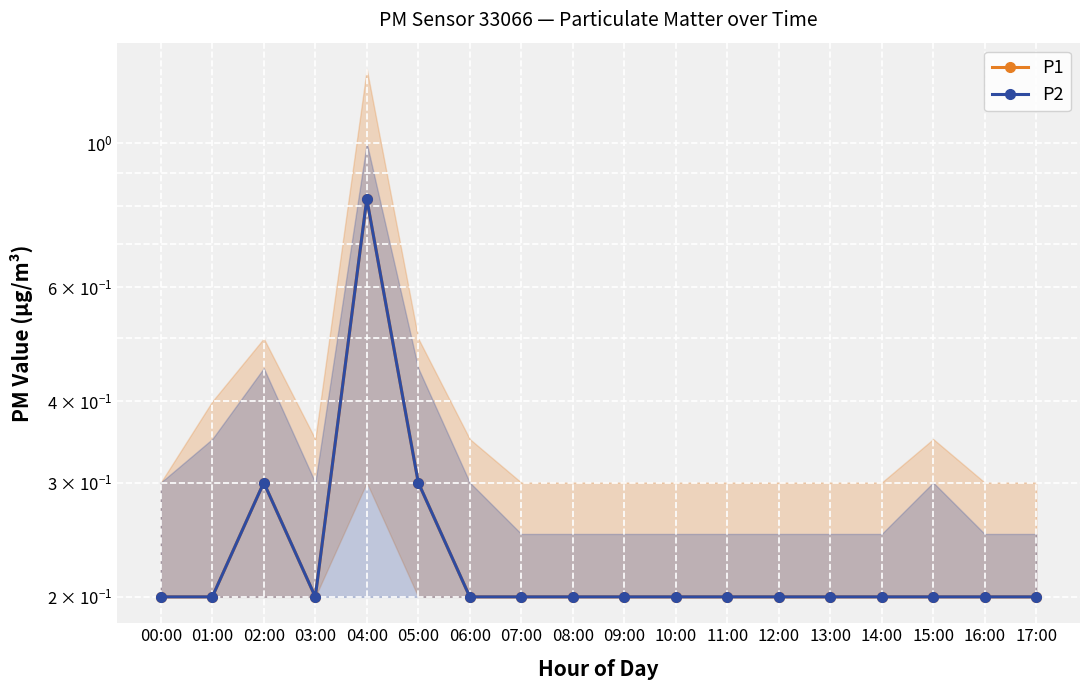

Which series changed the most between 07:00 and 17:00?

P1